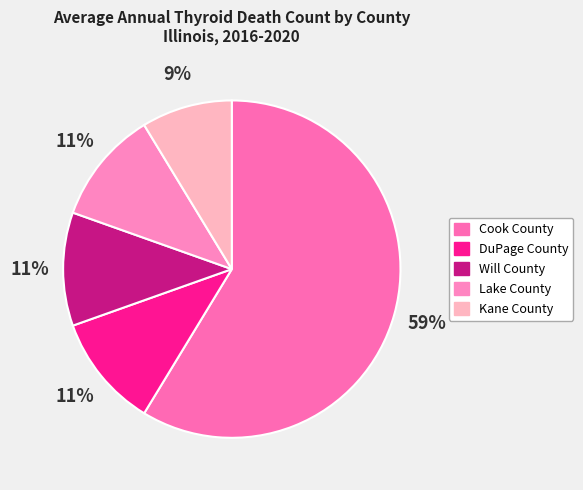

What is the majority slice?

Cook County